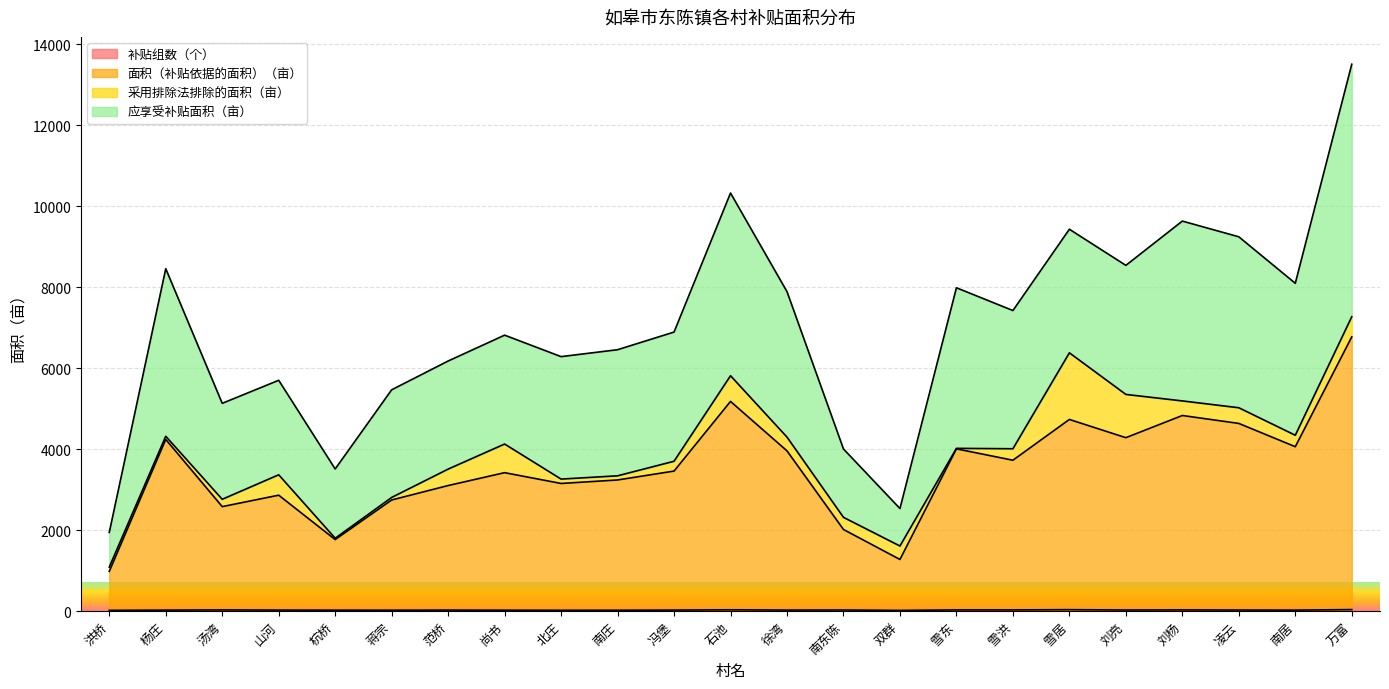

Which series has the widest spread of values?

面积（补贴依据的面积）（亩）